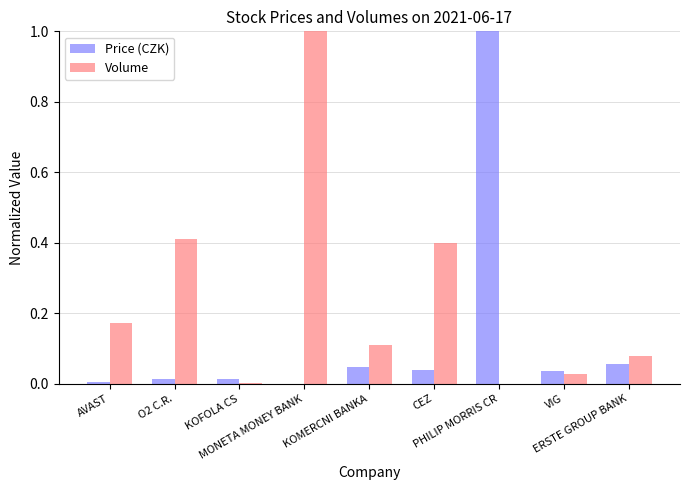

Are the bars grouped side by side (vs. stacked)?

Yes